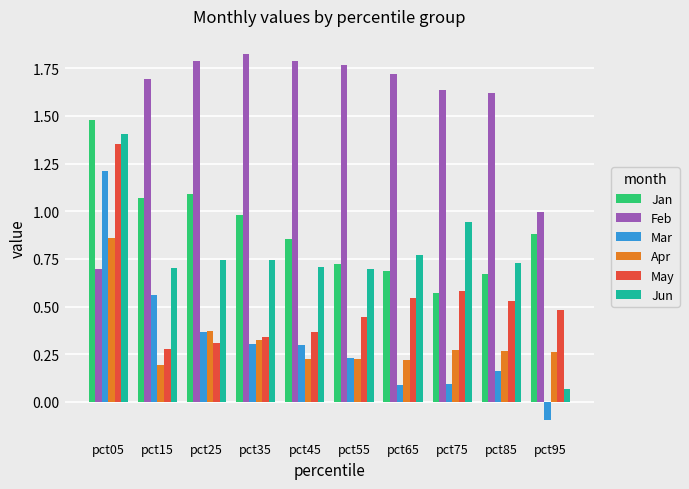

How many distinct data groups are displayed?

6